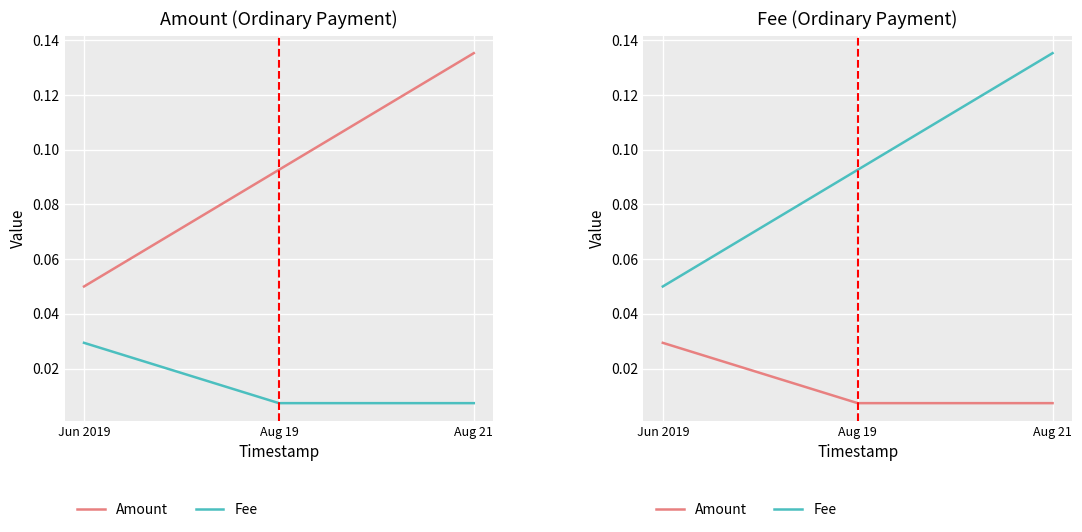

Rank the series at Jun 2019 from highest to lowest value.

Fee, Amount